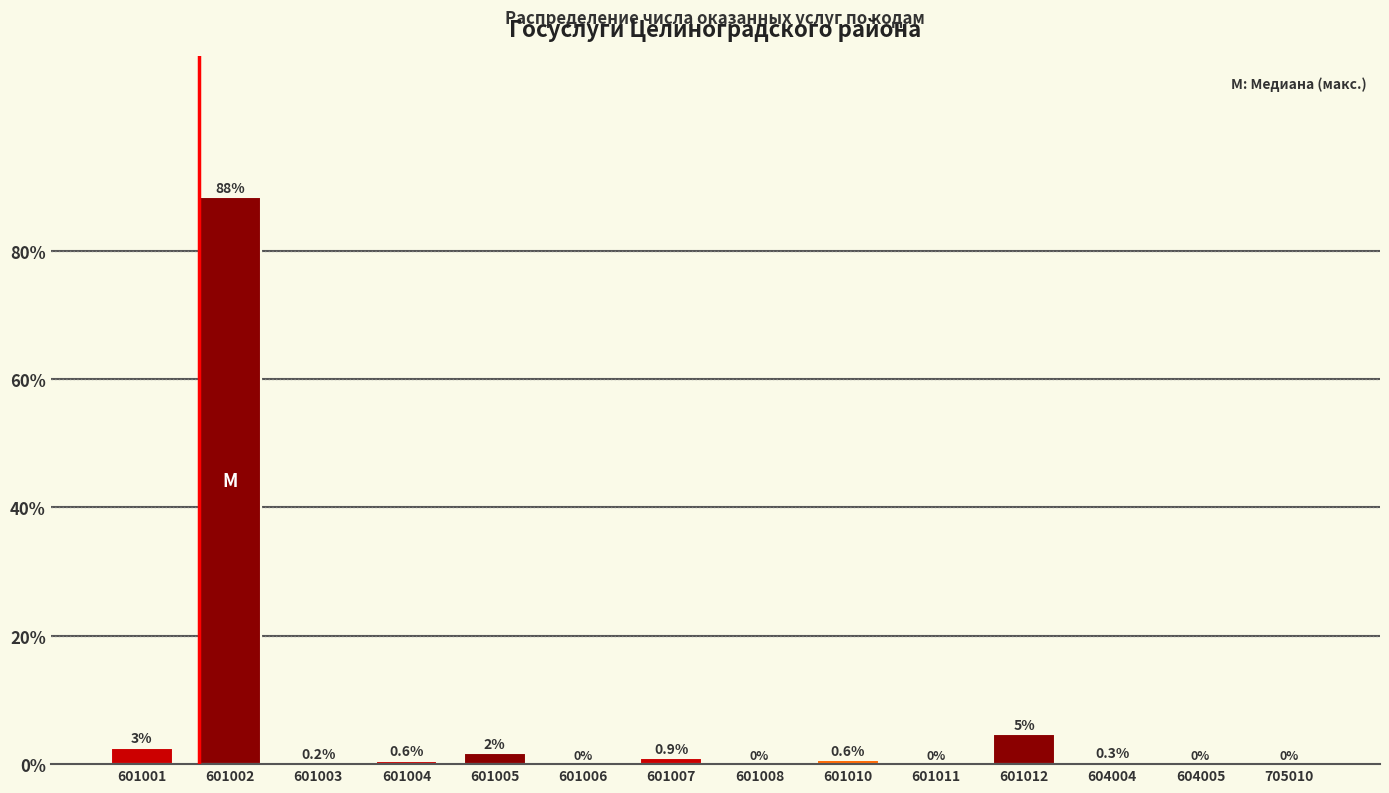

The chart shows a value of 0.0 at 705010. True or false?

True